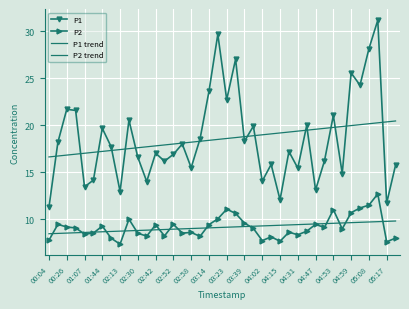

What is the maximum value shown in the chart?

31.2